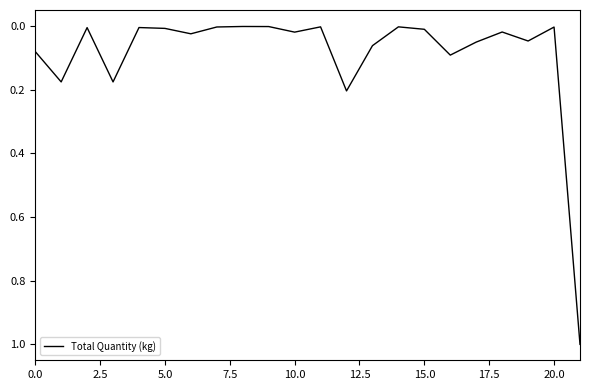

What is the maximum value shown in the chart?

1.0